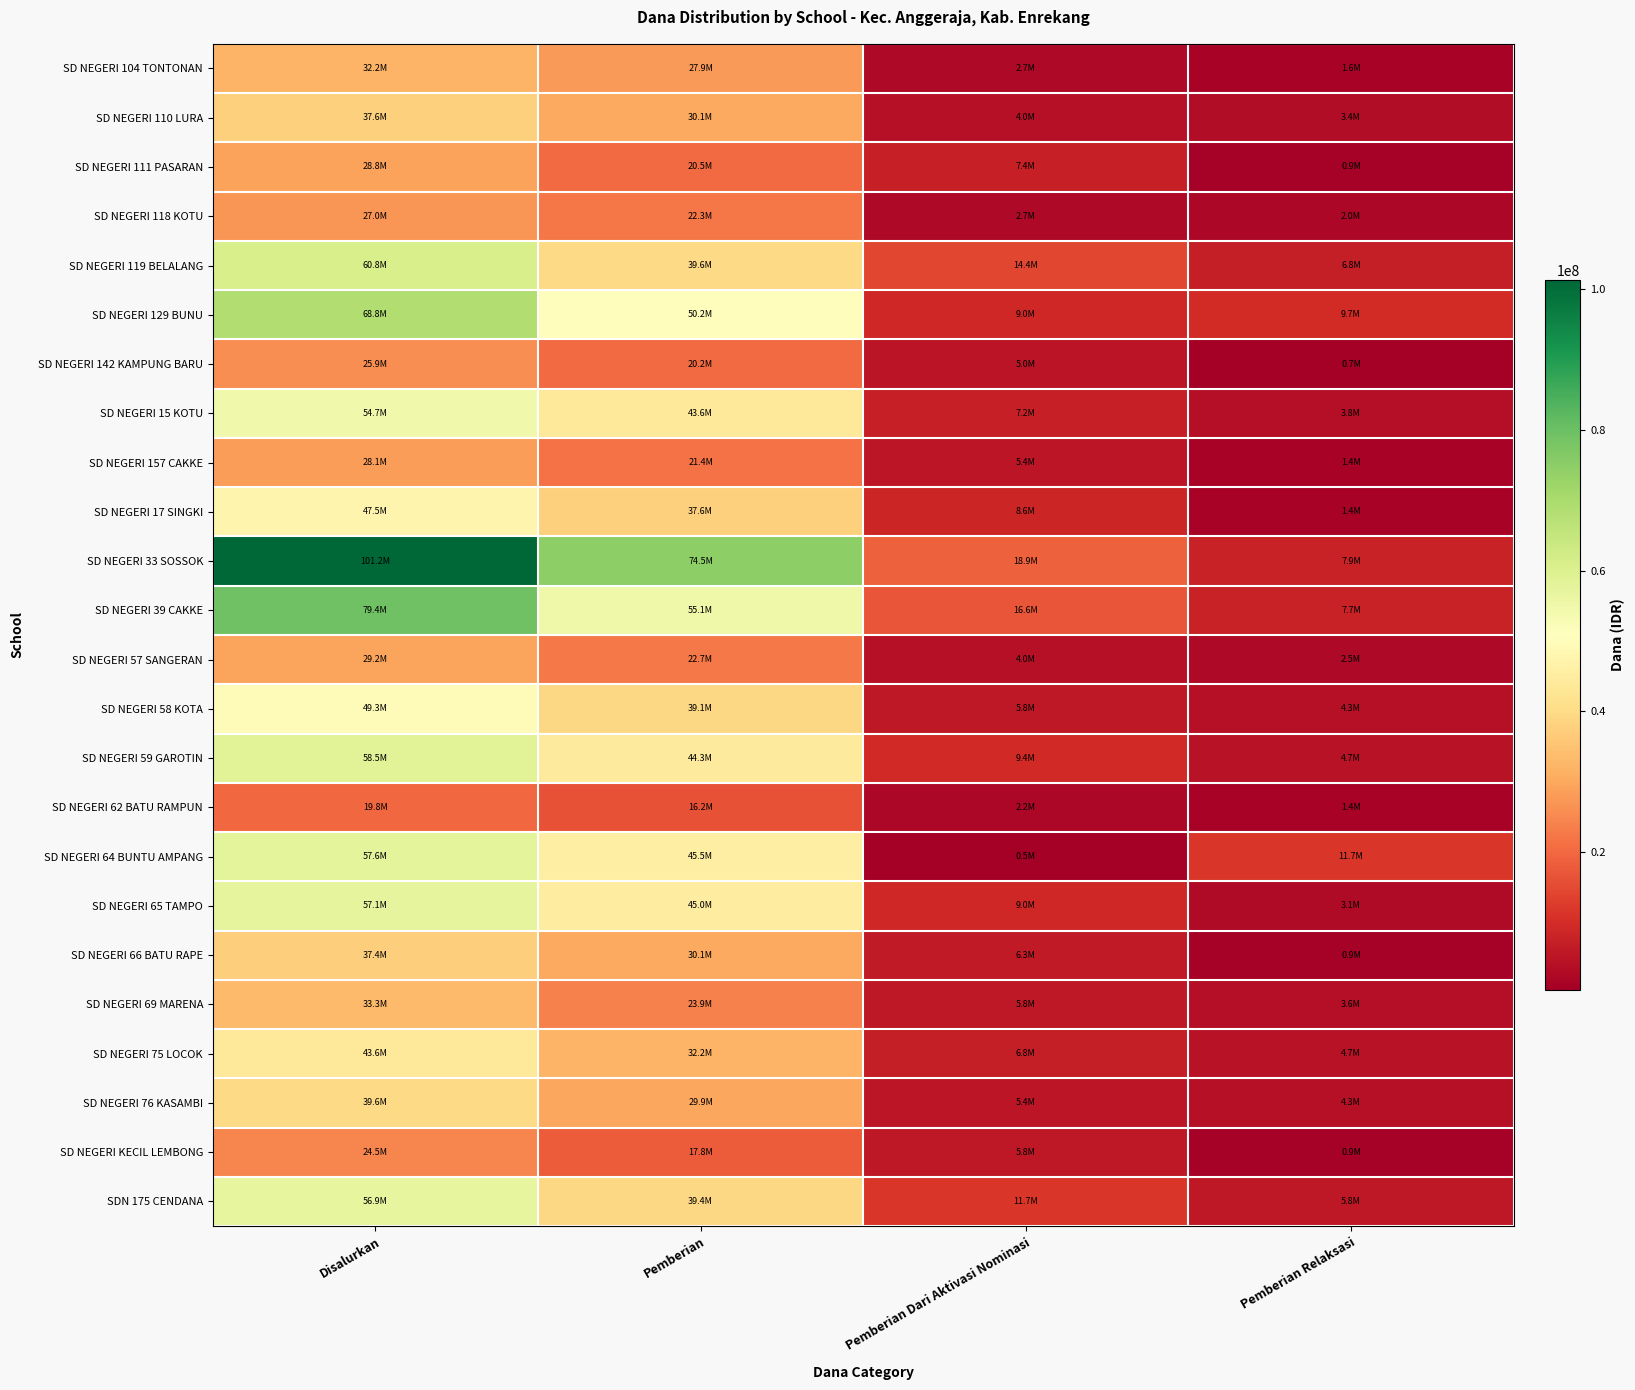

What is the smallest value displayed?

450000